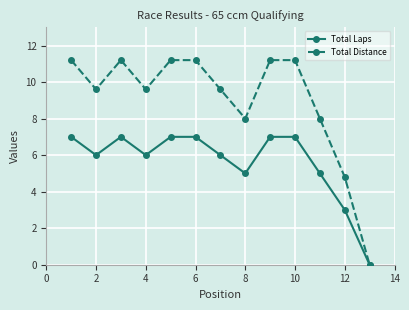

In Total Distance, how many points are lower than both neighbors (excluding endpoints)?

3